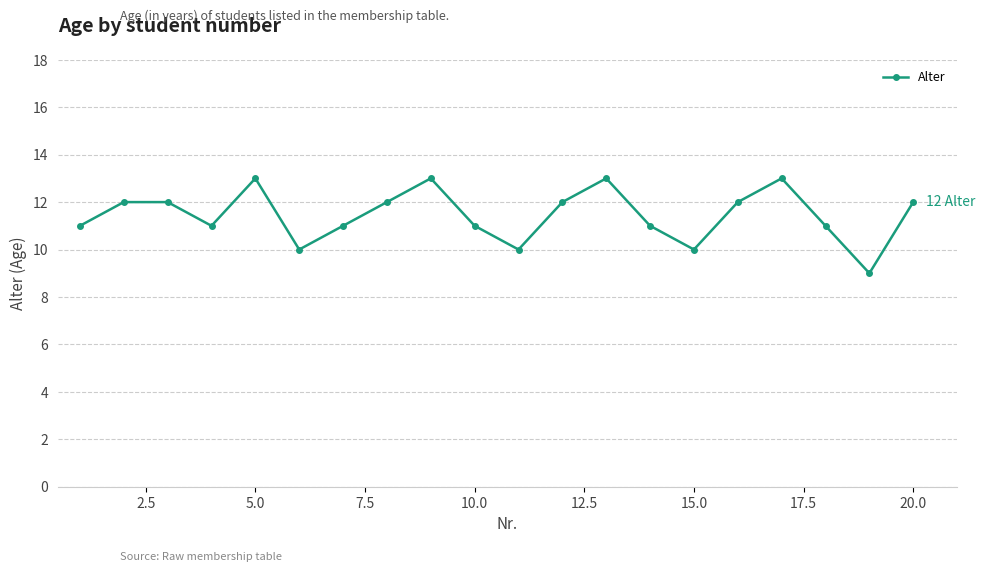

What is the sum of all values?

229